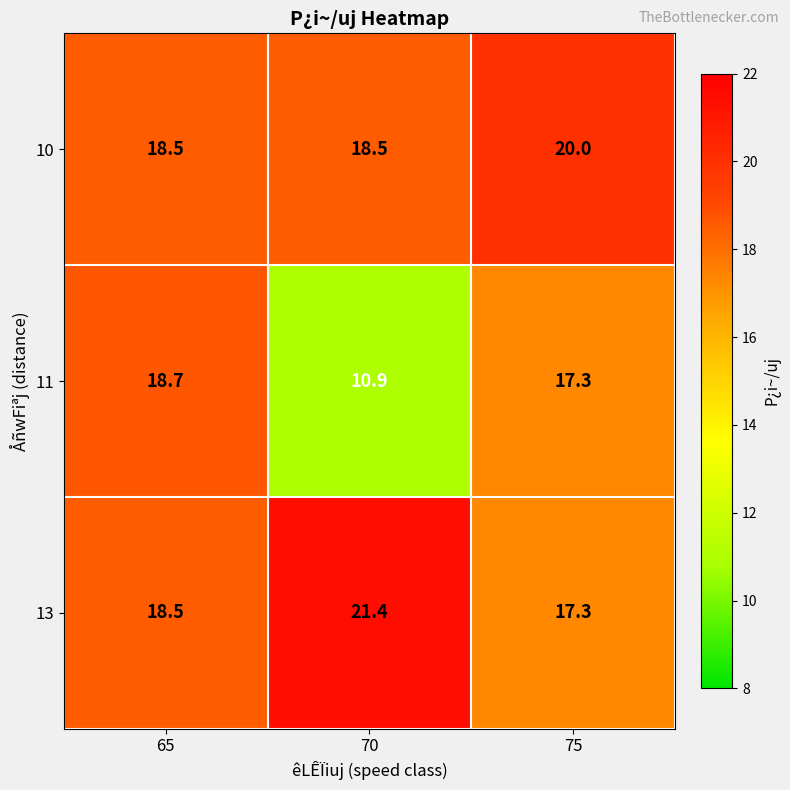

At which label does 13 first exceed 18?

65